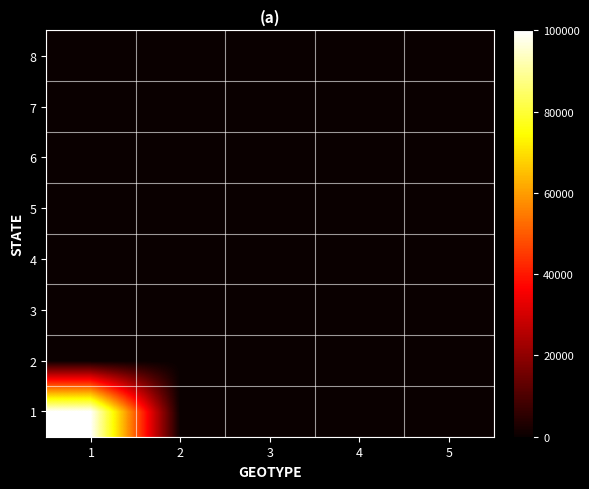

At how many categories does at least one series exceed 78682?

1